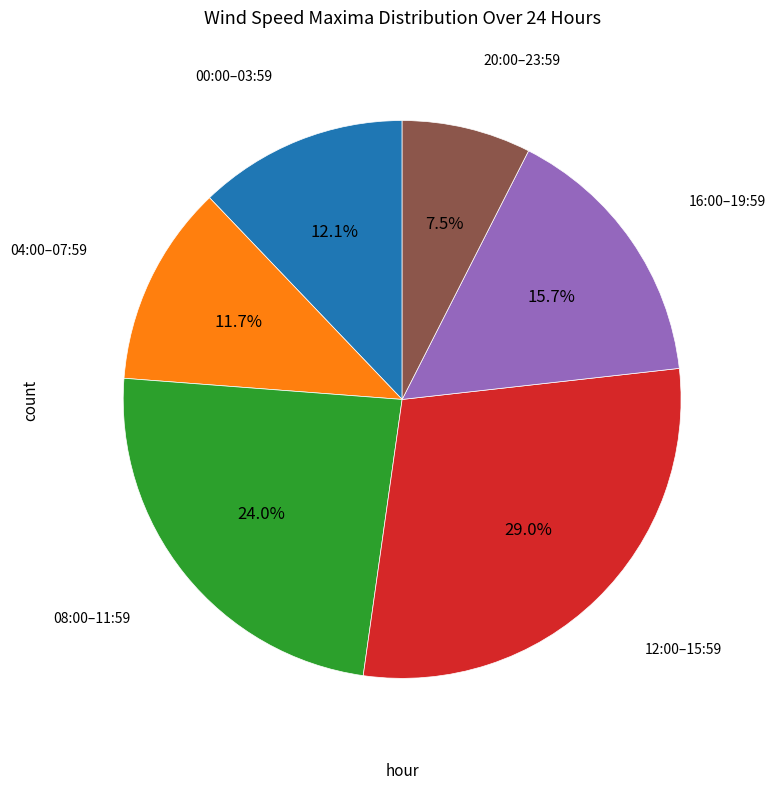

Is there any slice that represents more than half of the pie?

No